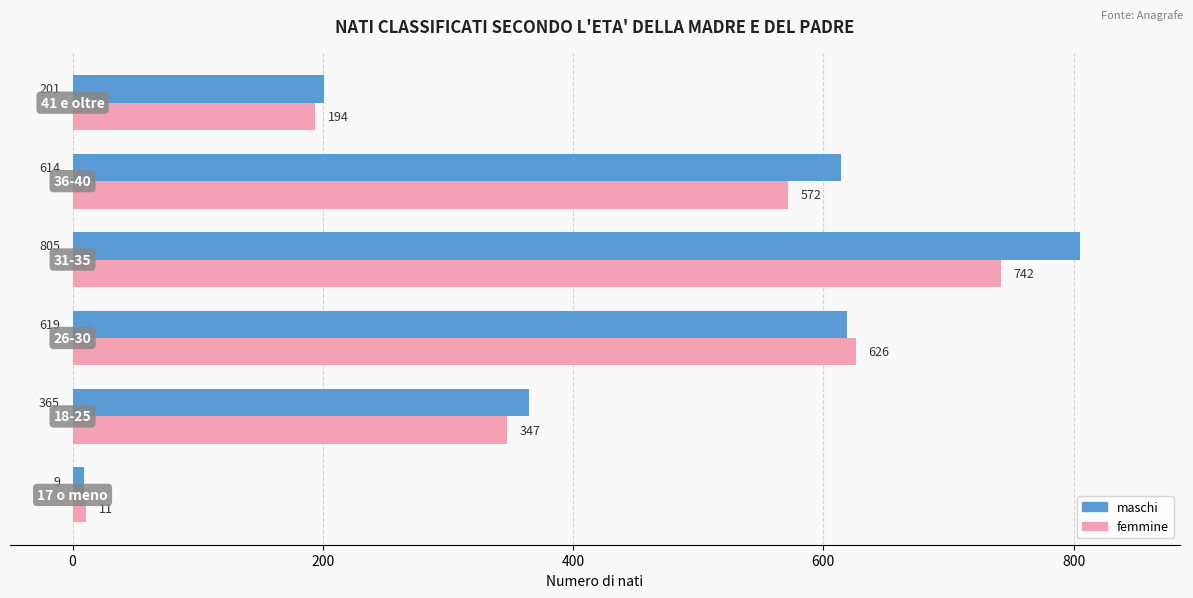

What is the difference between the maximum and minimum values in the femmine series?

731